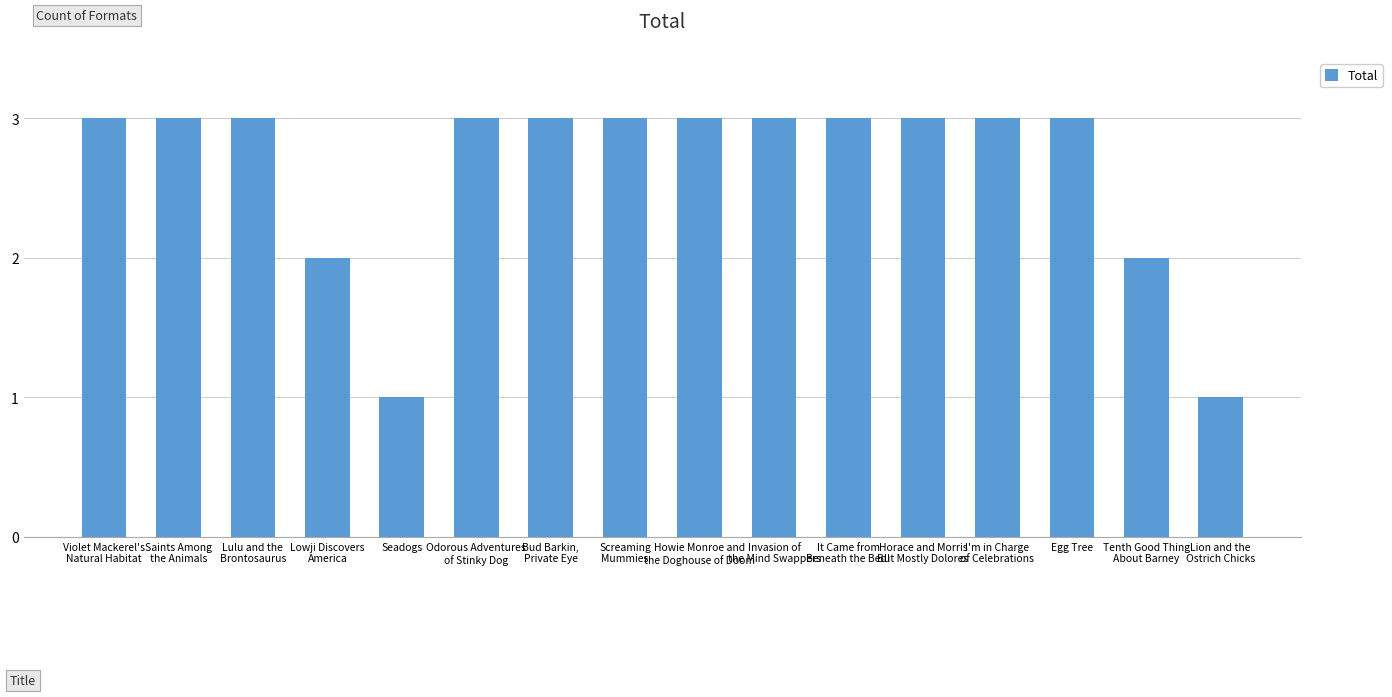

What is the maximum value shown in the chart?

3